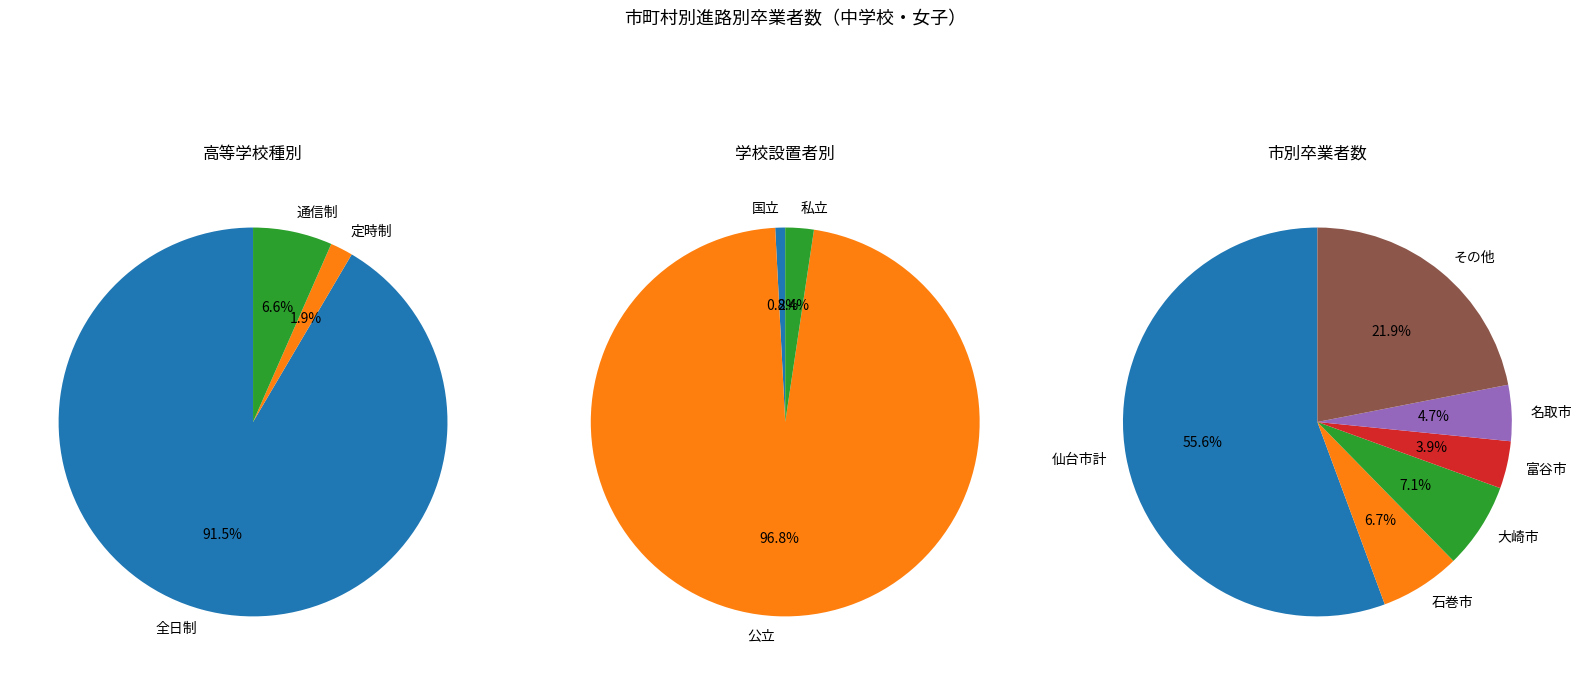

How many slices are in this pie chart?

3